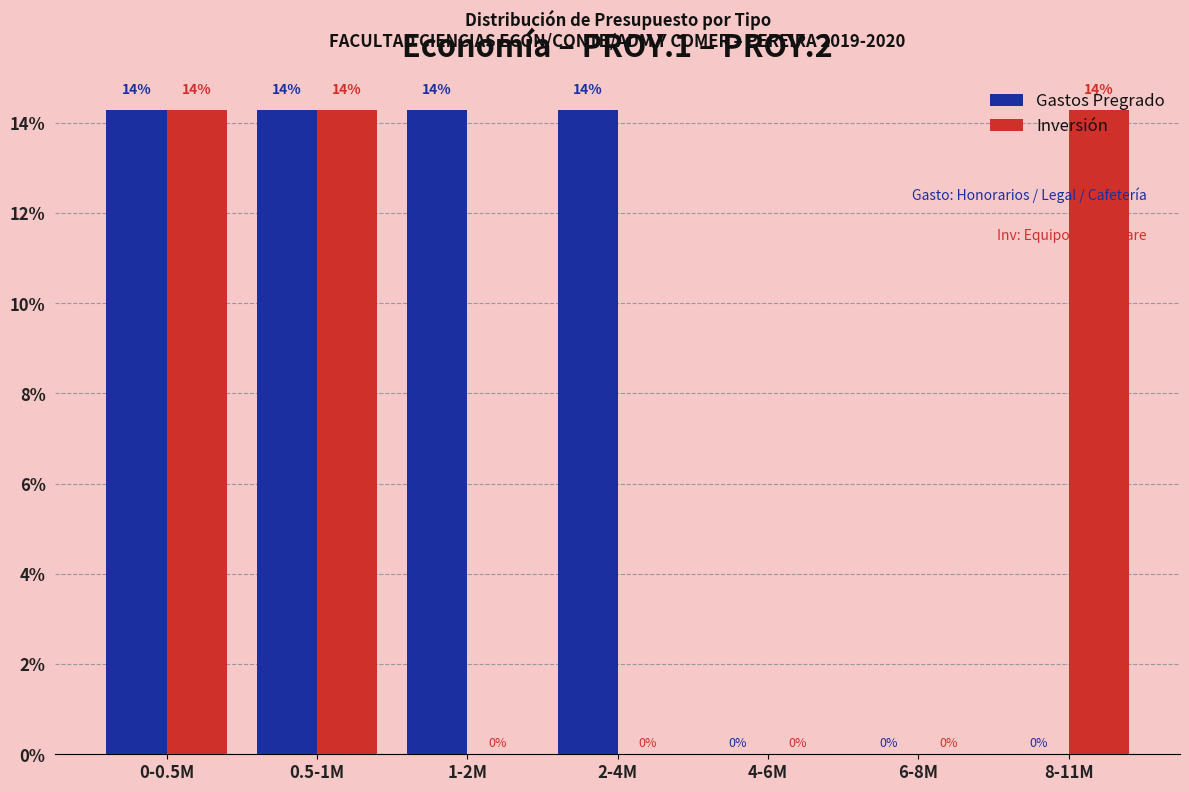

Where does the Gastos Pregrado series first go above 14?

0-0.5M